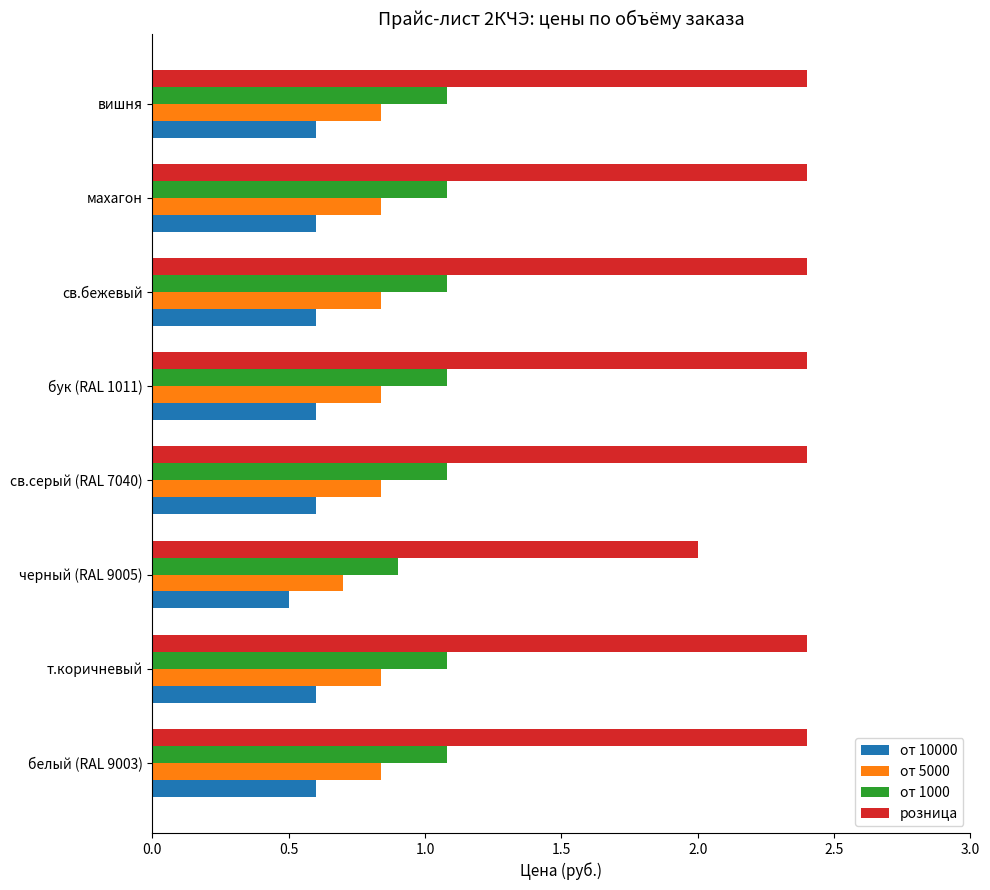

Which category has the lowest value in the от 5000 series?

черный (RAL 9005)